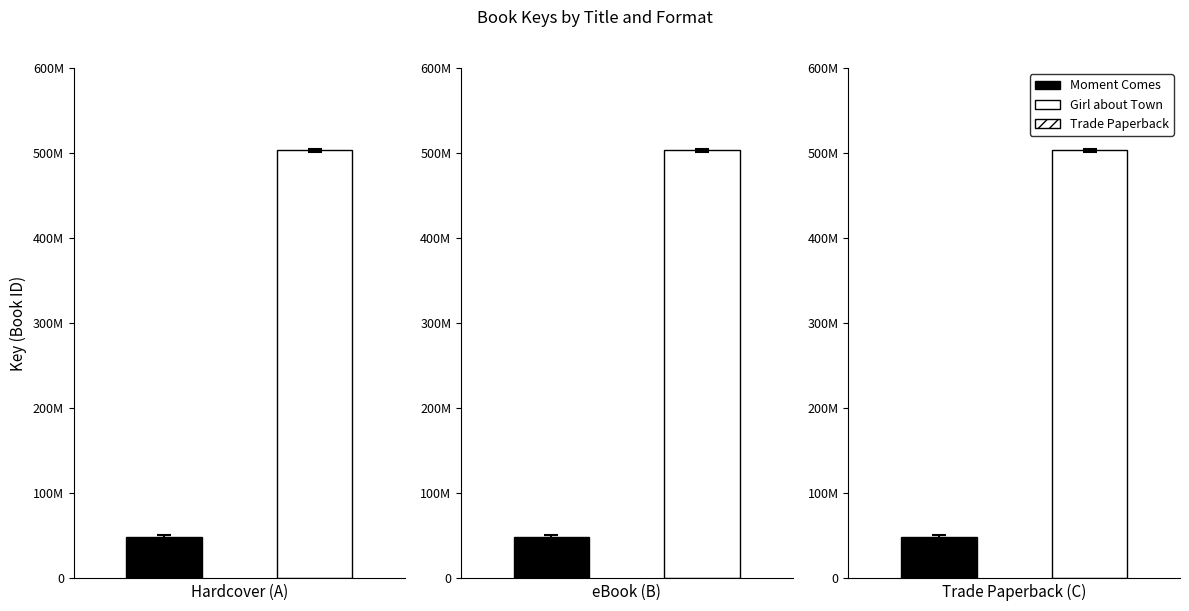

What is the sum of all eBook values?

552066898